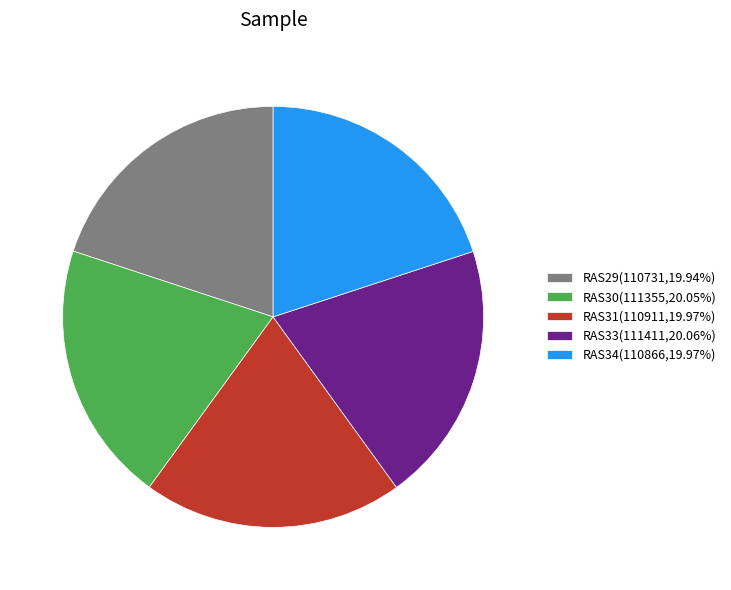

Is the sum of RAS29(110731,19.94%) and RAS33(111411,20.06%) greater than half?

No